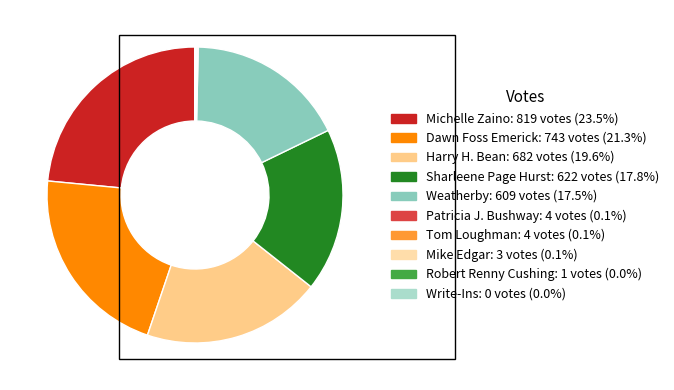

To the nearest percent, what portion does Harry H. Bean represent?

20%